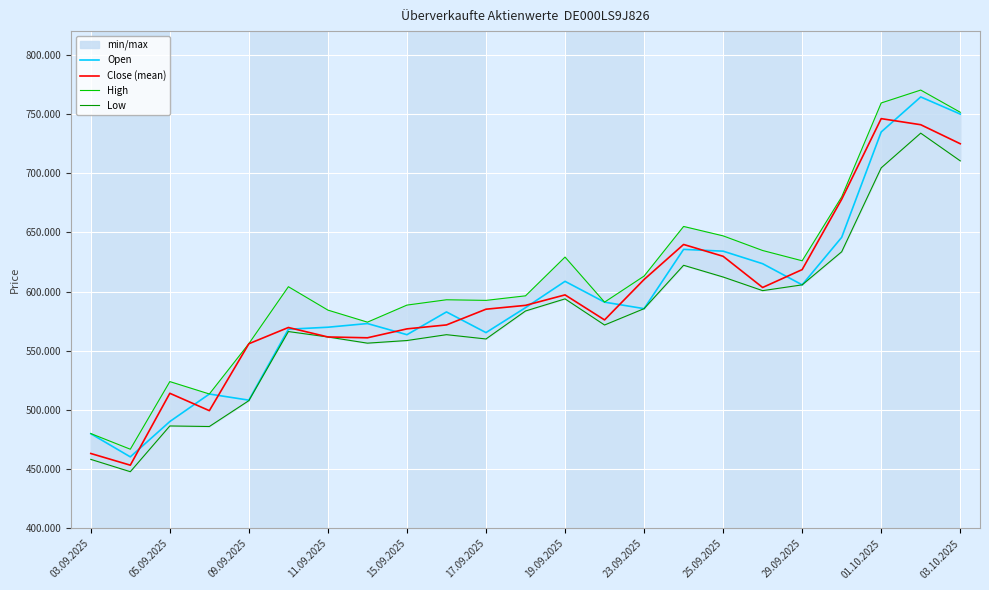

True or false: Open and High intersect in this chart.

False